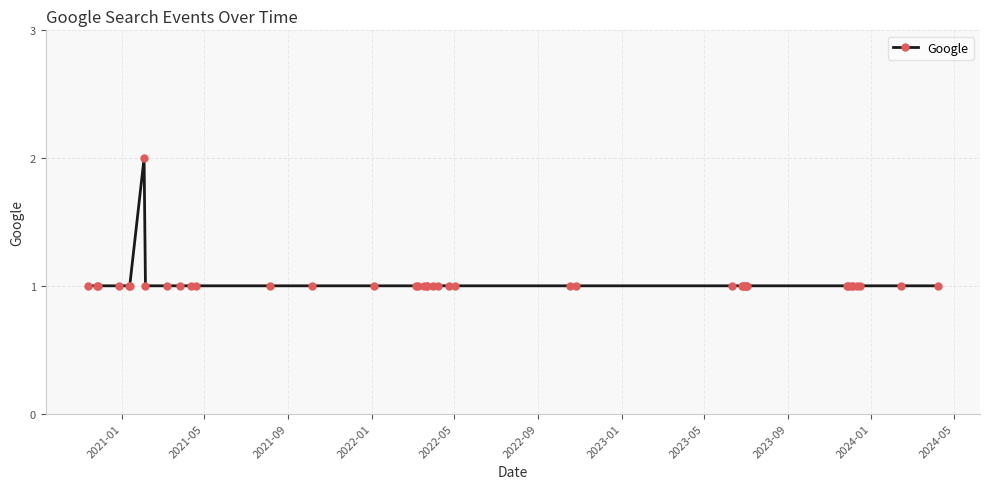

What is the sum of all values?

41